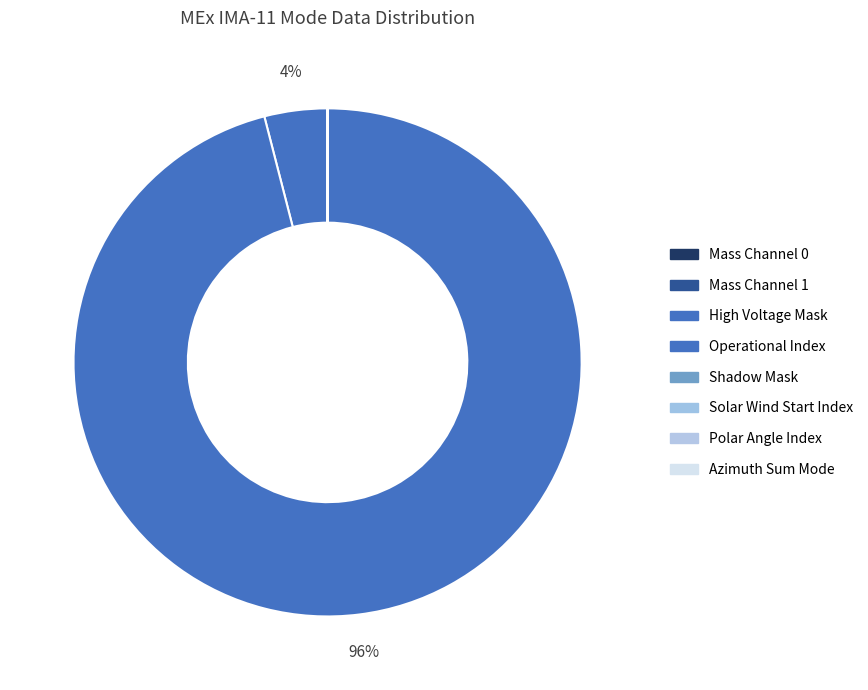

Do Solar Wind Start Index and Mass Channel 1 together represent more than half of the pie?

No